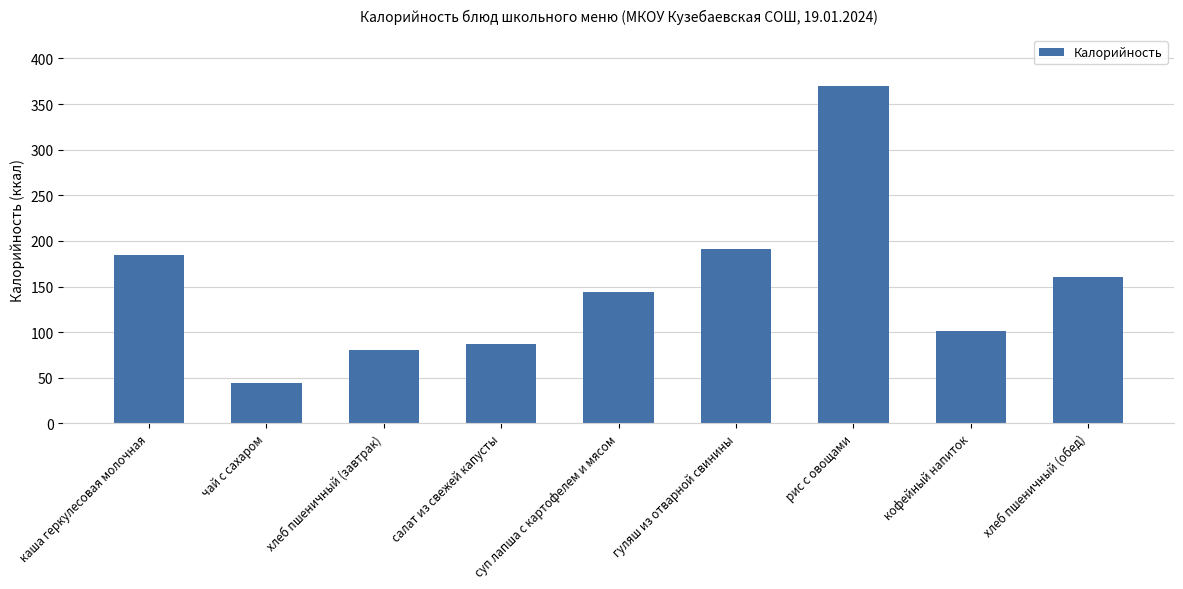

What position from the left is чай с сахаром?

2